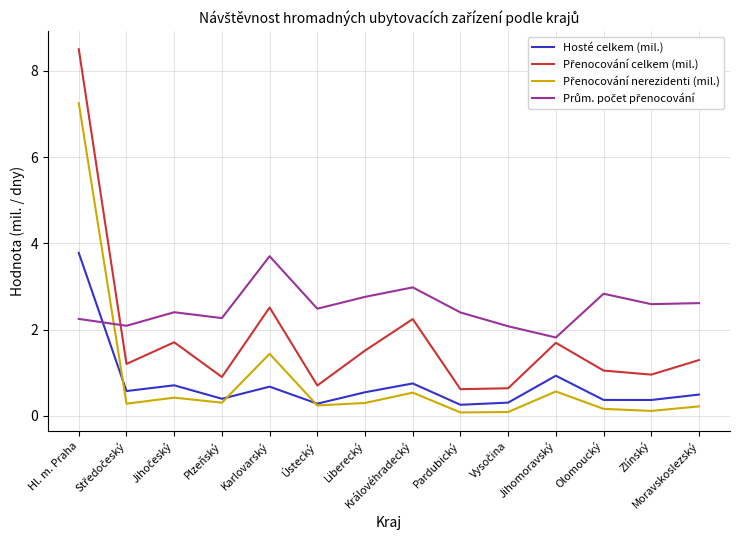

The value of Hosté celkem (mil.) at Karlovarský is 0.7. True or false?

True